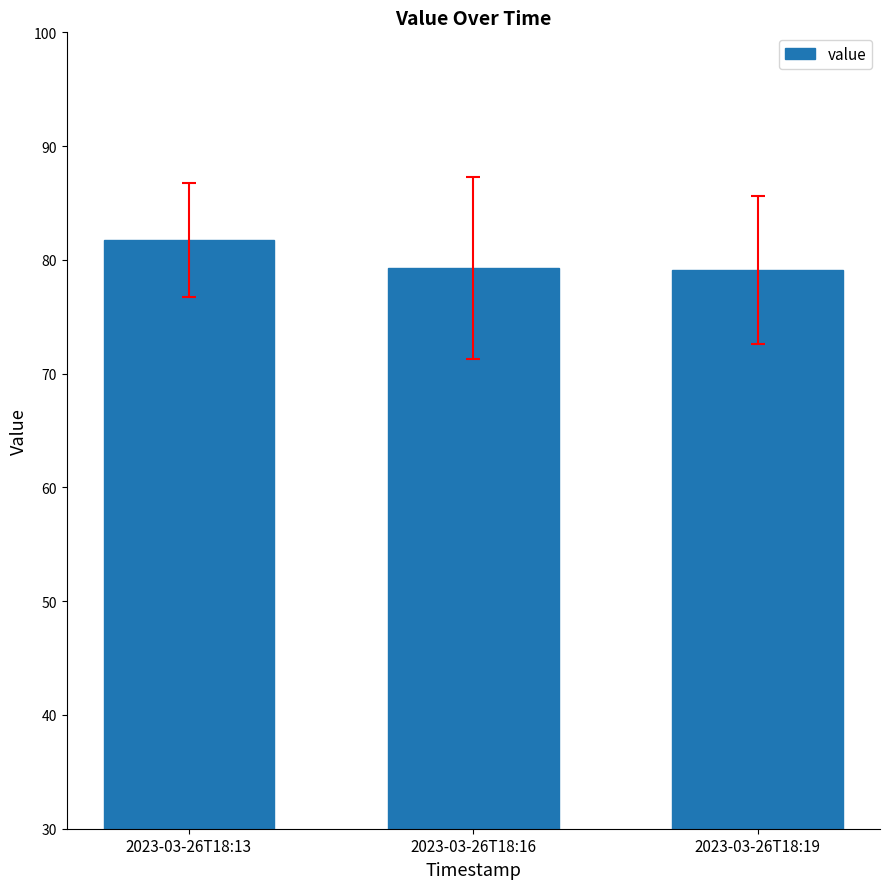

At which category does the chart reach its peak across all series?

2023-03-26T18:13